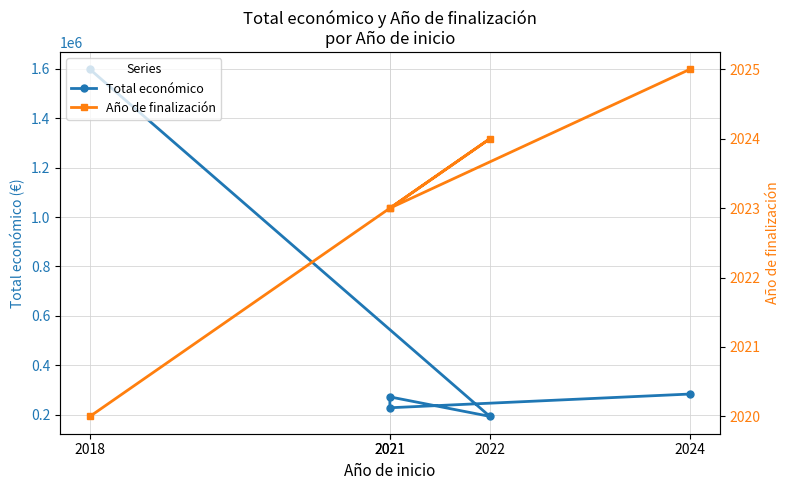

Is the value of Año de finalización at 2021 greater than the value of Total económico at 2024?

No